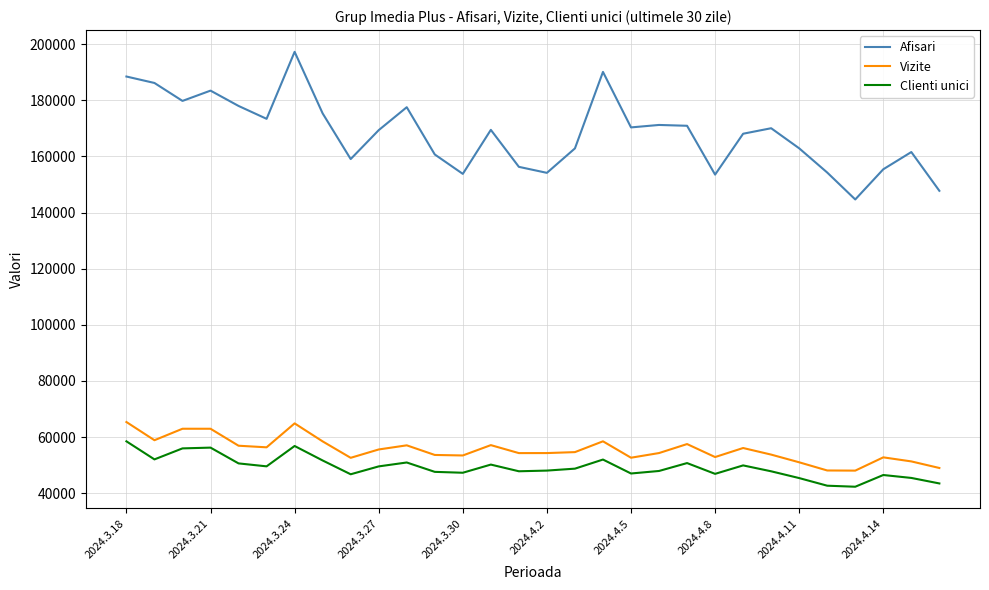

Which series has the largest total across all categories?

Afisari